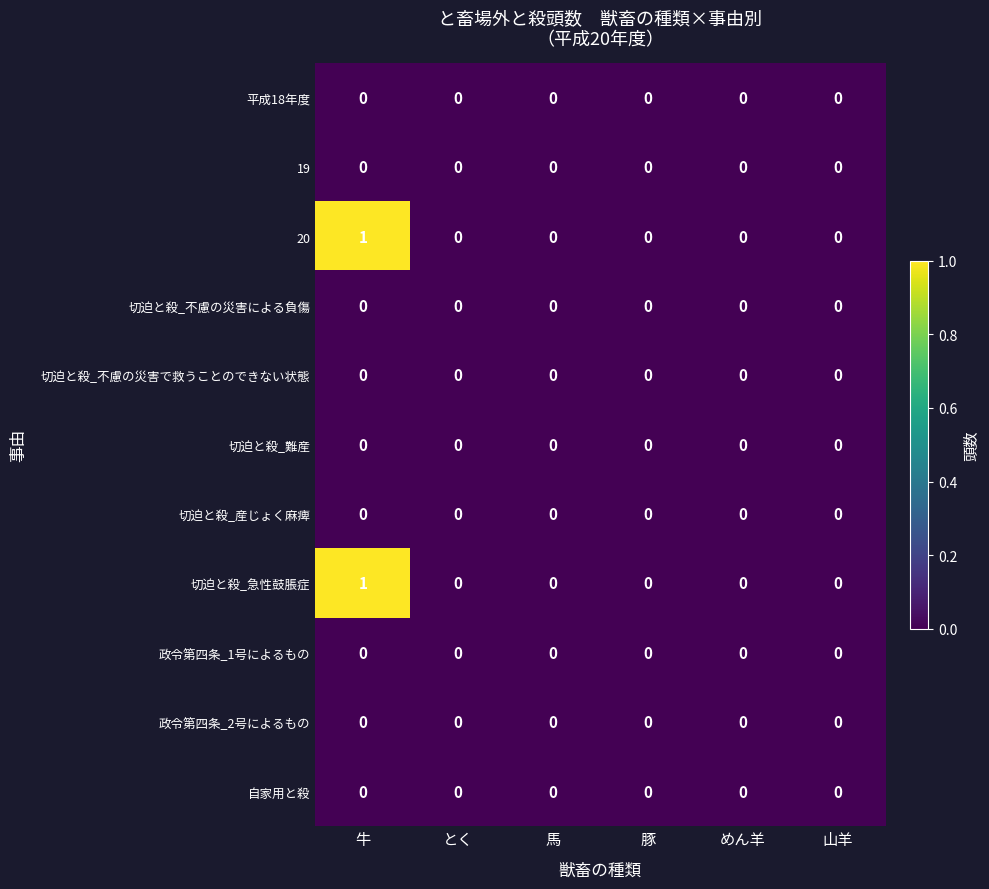

The 政令第四条_2号によるもの series shows 0 at めん羊. True or false?

True